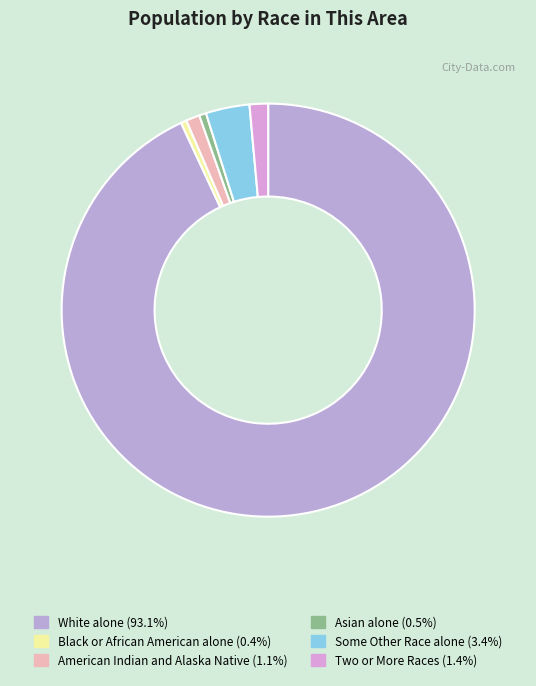

How many slices are in this pie chart?

6